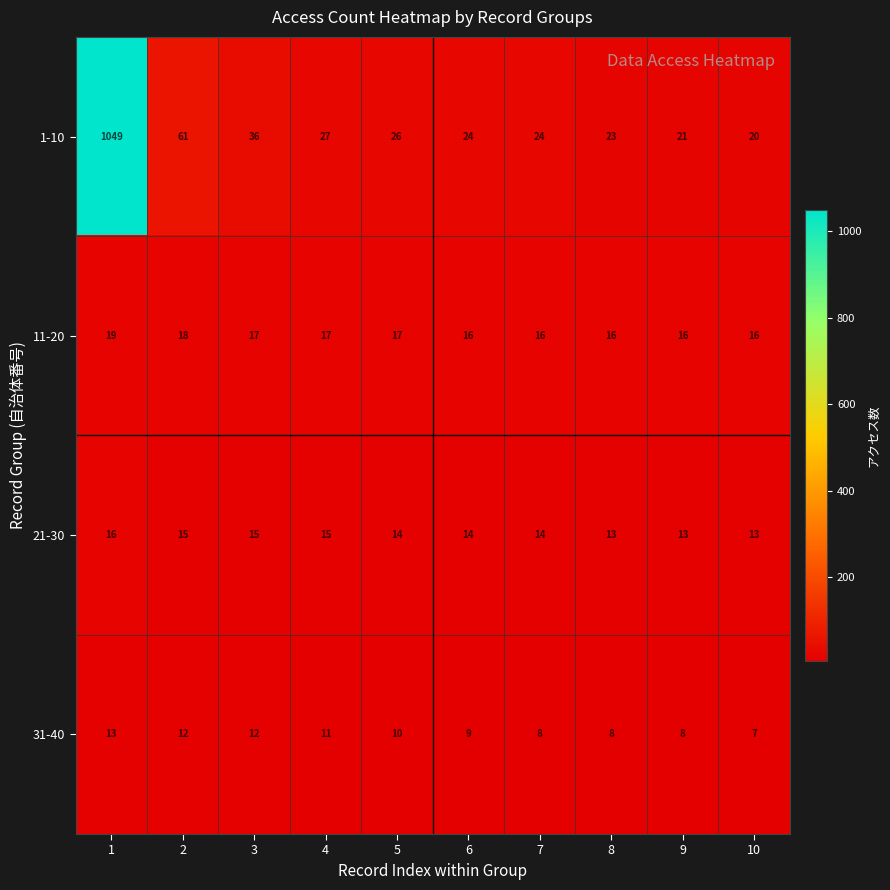

Is it true that 11-20 equals 17 at 5?

True